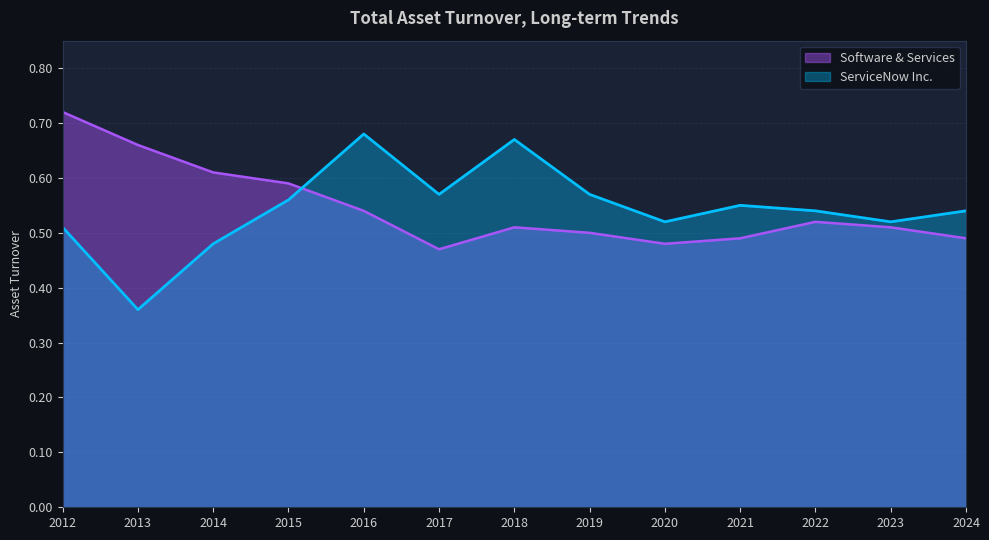

Which series changed the most between 2024 and 2015?

Software & Services